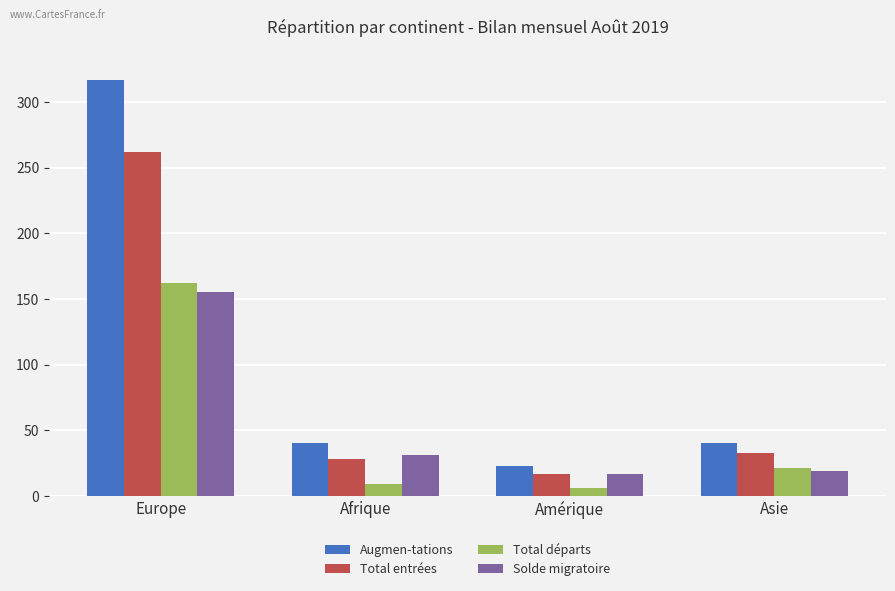

Which series has the largest total across all categories?

Augmen-tations